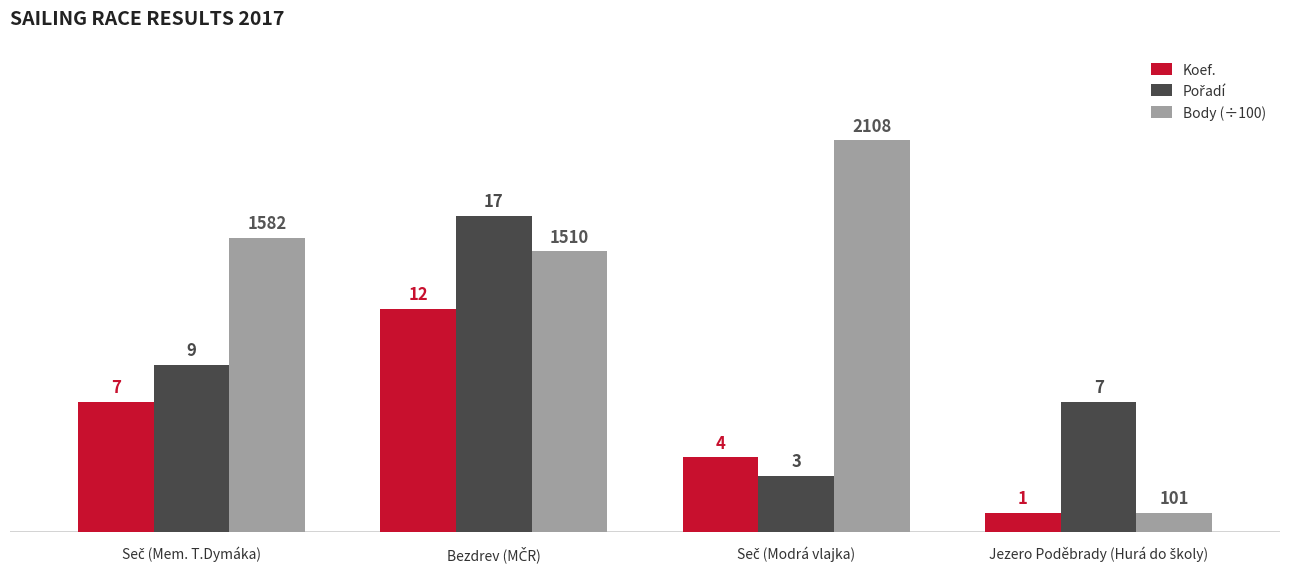

Which series has the largest range (max minus min)?

Body (÷100)